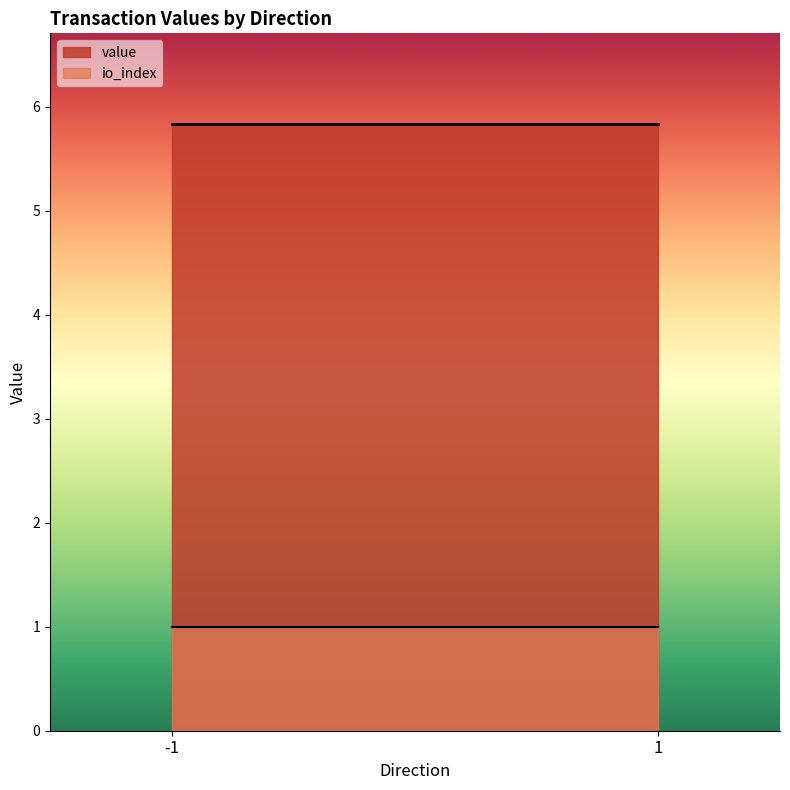

Does the chart have visible grid lines?

No